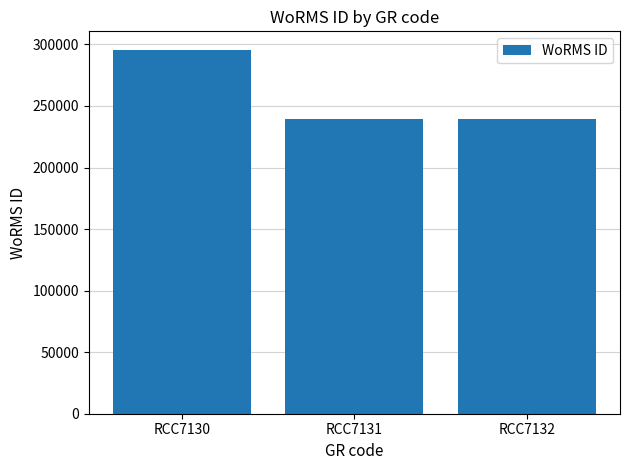

Reading left to right, list all the values displayed in this chart.

RCC7130=295864	RCC7131=239201	RCC7132=239201